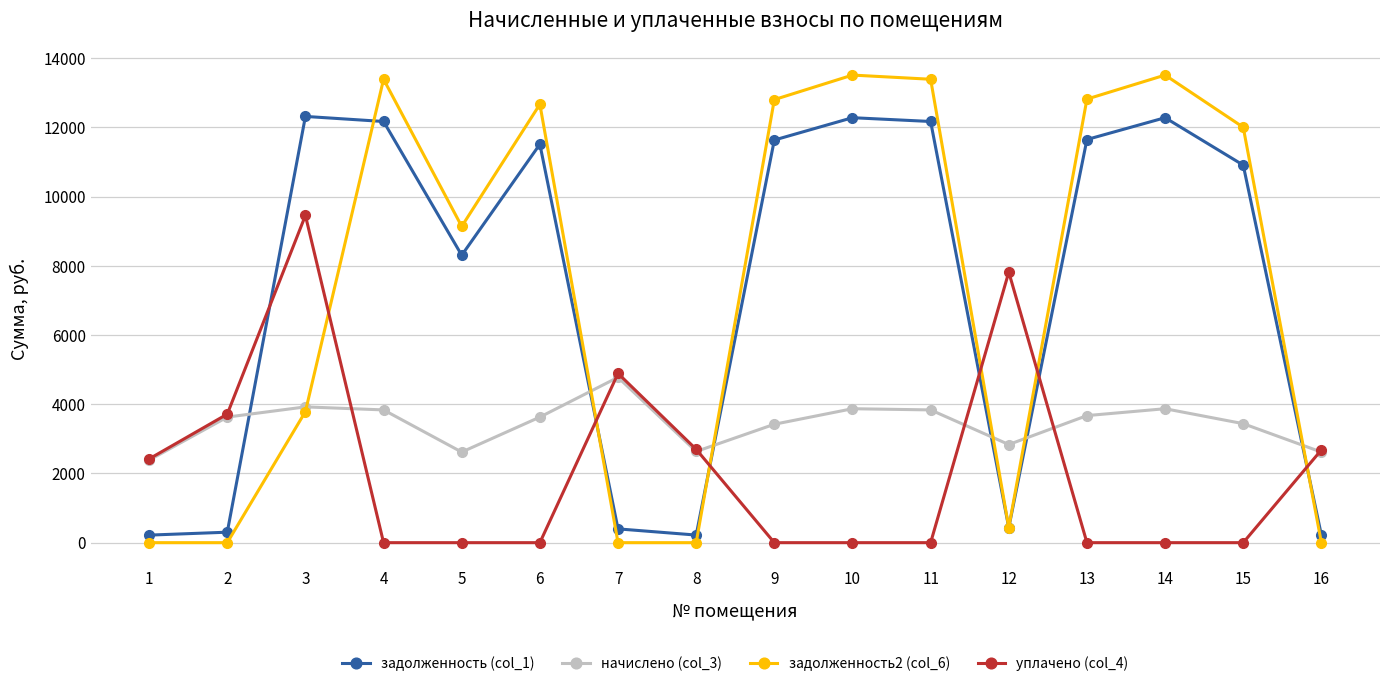

The начислено (col_3) series shows 3479.4 at 5. True or false?

False